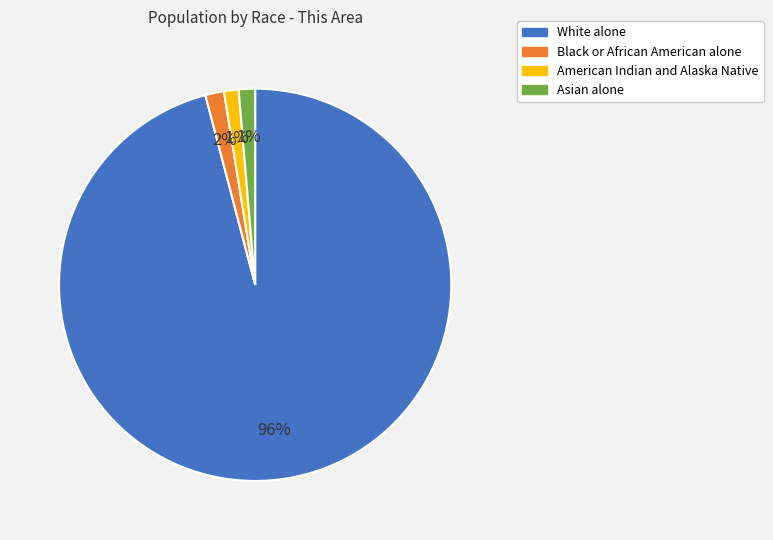

To the nearest percent, what is the difference between the largest and smallest slice percentages?

95%